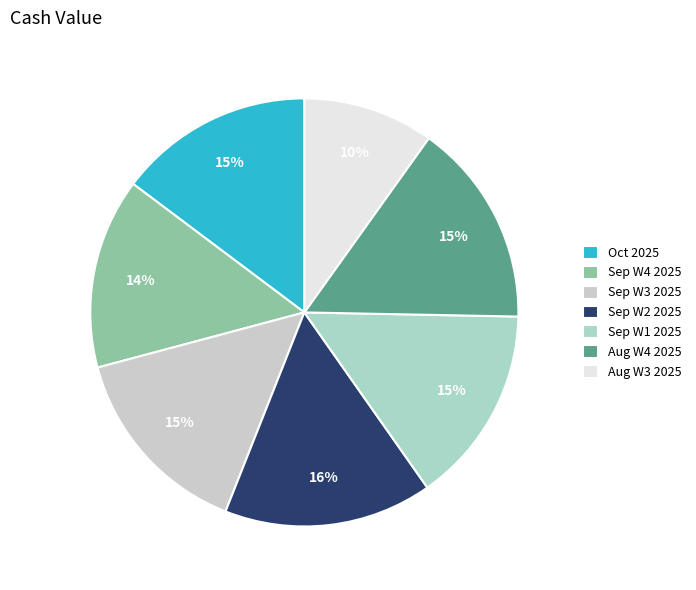

Count the number of slices in the pie.

7